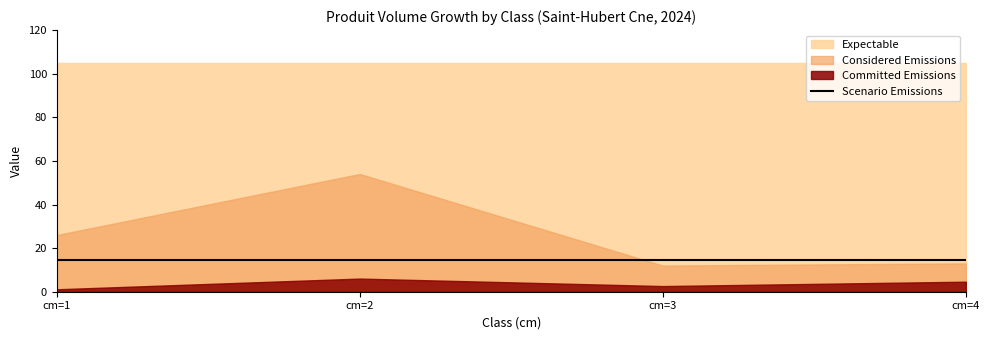

Reading right to left, what are all the values shown in this chart?

Committed Emissions: cm=4=4.6	cm=3=2.6	cm=2=6.0	cm=1=1.1
Considered Emissions: cm=4=13.0	cm=3=12.0	cm=2=54.0	cm=1=26.0
Expectable: cm=4=105.0	cm=3=105.0	cm=2=105.0	cm=1=105.0
Scenario Emissions: cm=4=14.3	cm=3=14.3	cm=2=14.3	cm=1=14.3